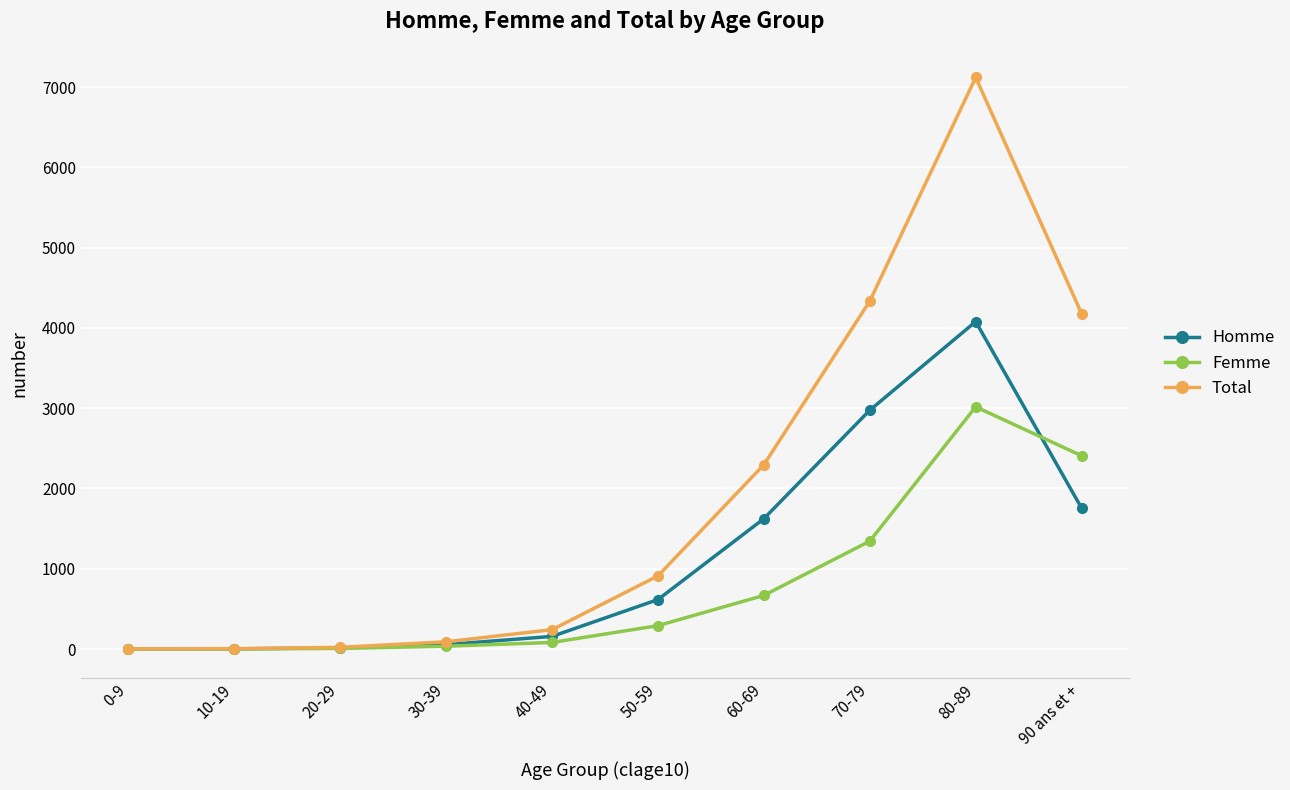

At which category is the sum across all series the highest?

80-89